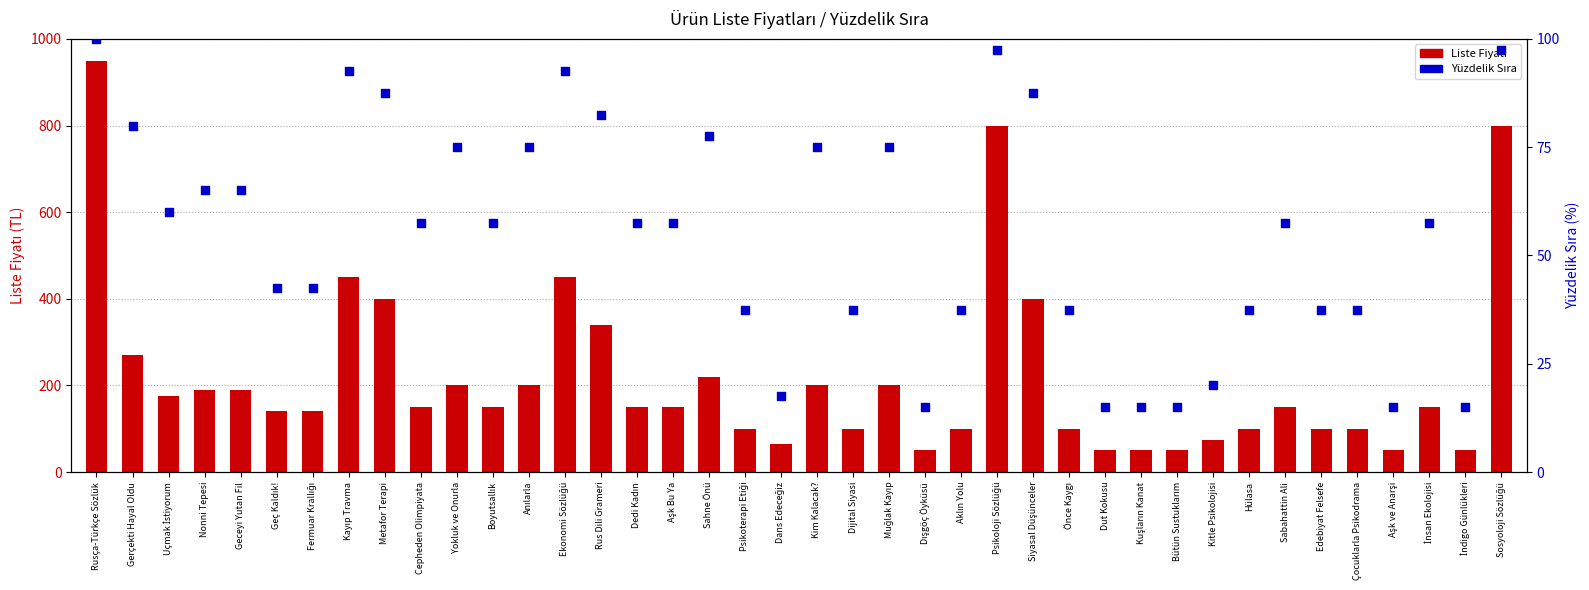

What are all the series names shown in the legend?

Liste Fiyatı, Yüzdelik Sıra